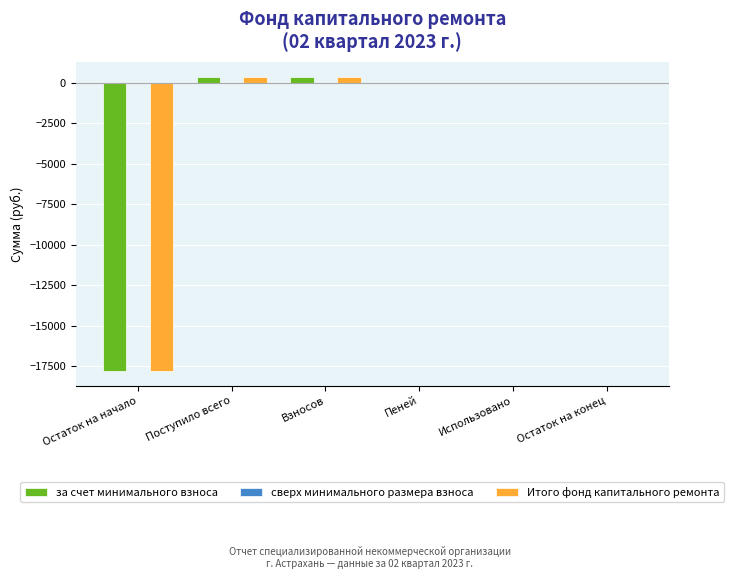

How many categories are shown in the chart?

6